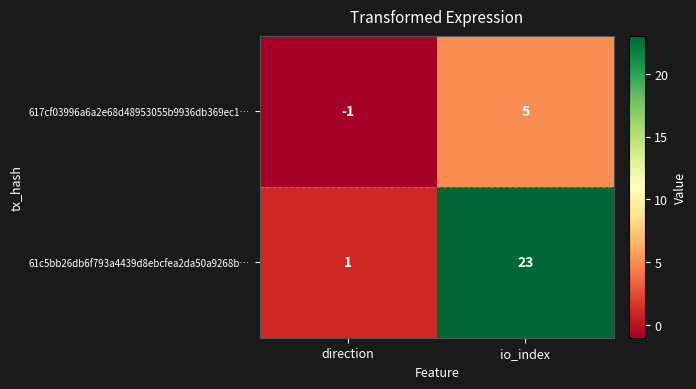

List the series in order of their overall mean, highest first.

61c5bb26db6f793a4439d8ebcfea2da50a9268b…, 617cf03996a6a2e68d48953055b9936db369ec1…